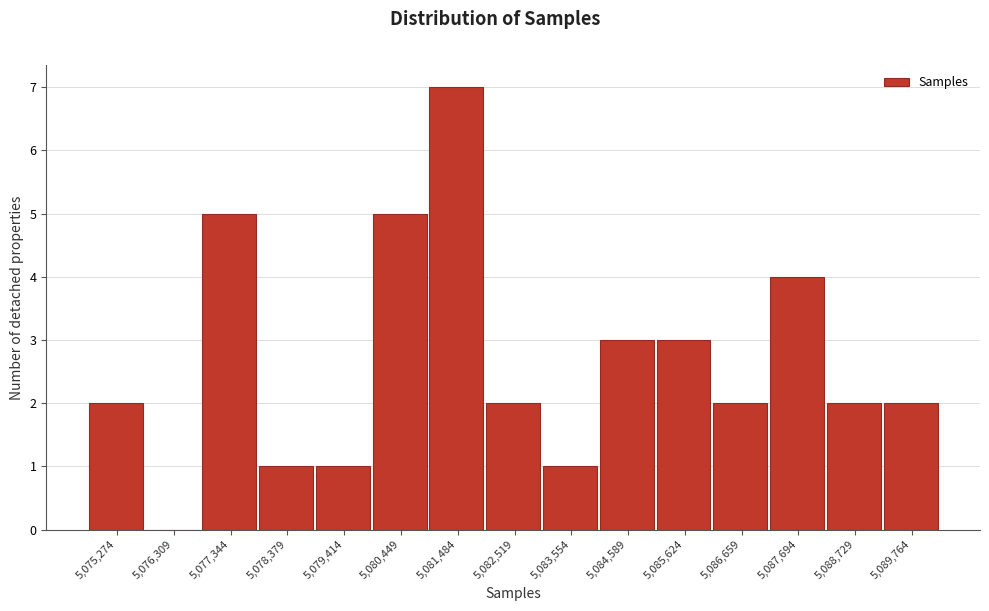

Reading left to right, extract all data points from this chart.

5,075,274=2	5,076,309=0	5,077,344=5	5,078,379=1	5,079,414=1	5,080,449=5	5,081,484=7	5,082,519=2	5,083,554=1	5,084,589=3	5,085,624=3	5,086,659=2	5,087,694=4	5,088,729=2	5,089,764=2